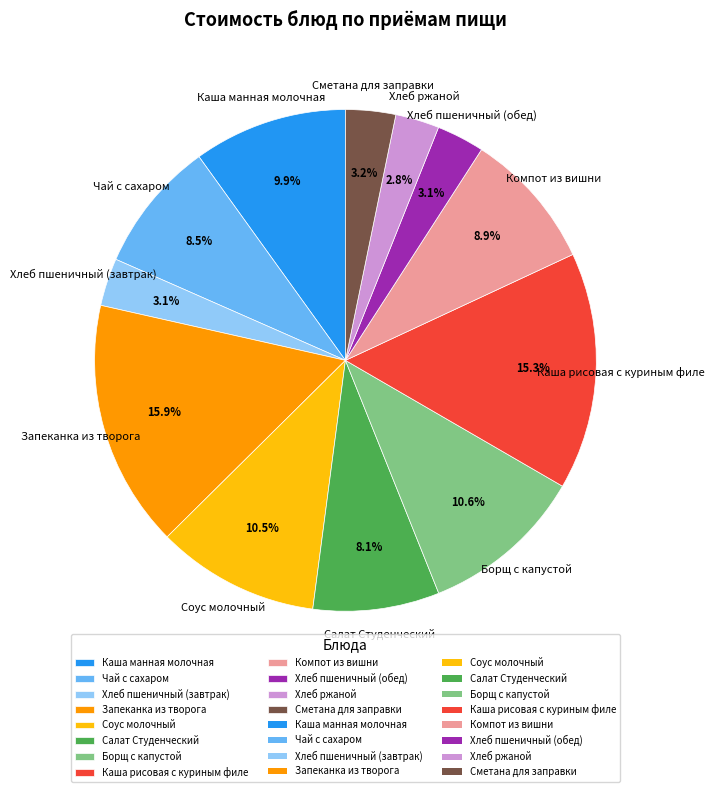

Which slice is the largest?

Запеканка из творога